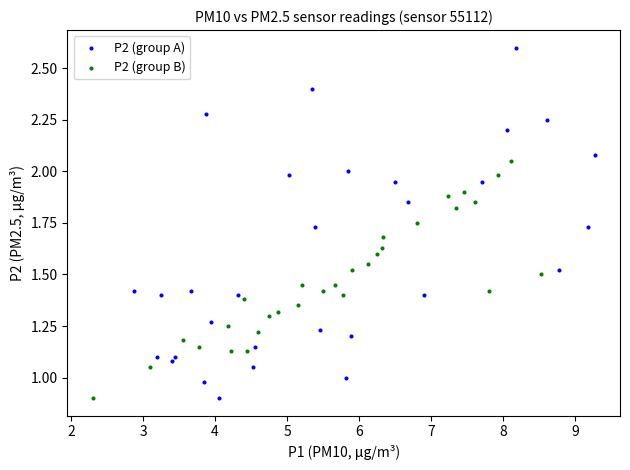

What are all the series names shown in the legend?

P2 (group A), P2 (group B)